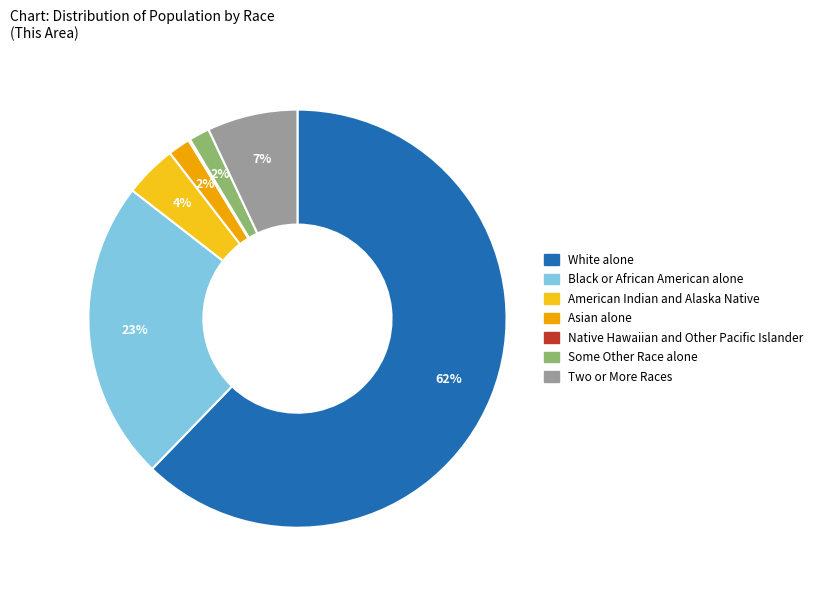

Is it true that Black or African American alone is 13% of the pie?

False